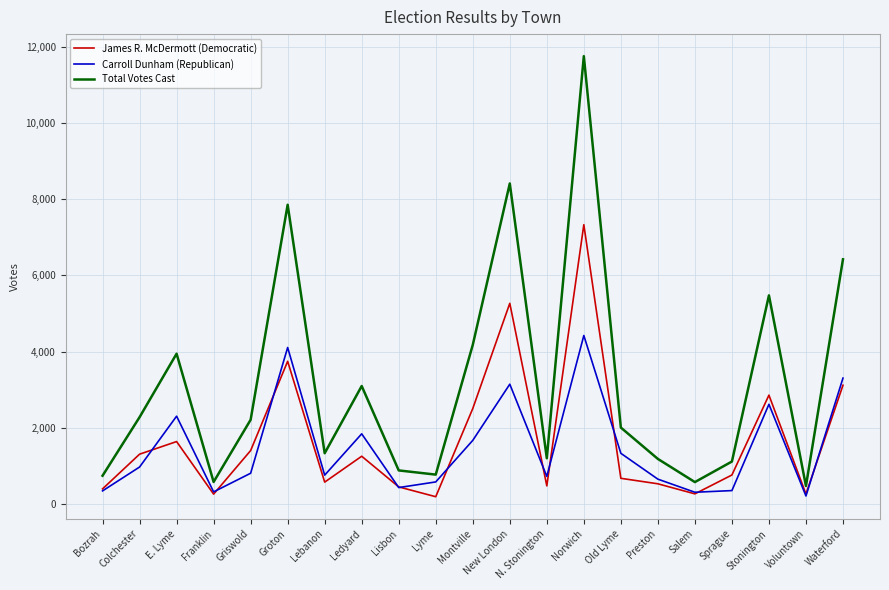

Does the chart display data point markers on the line(s)?

No